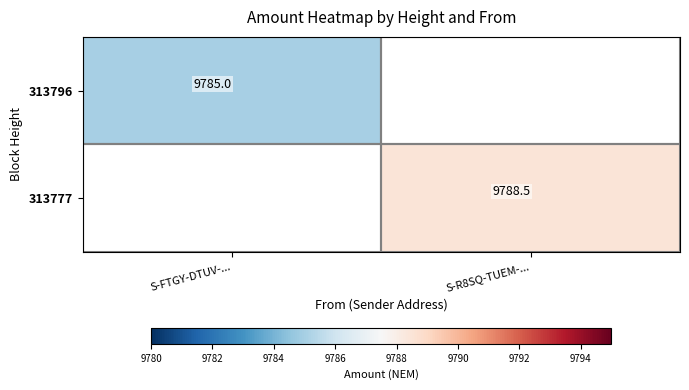

What is the greatest value displayed?

9788.5